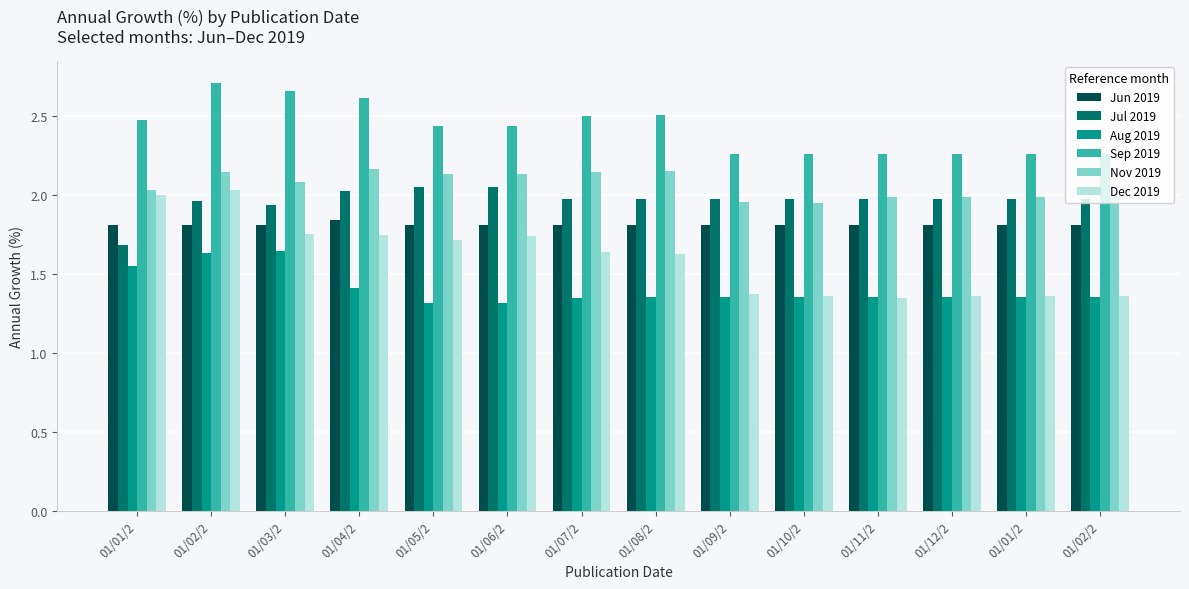

How many groups of bars are there?

14